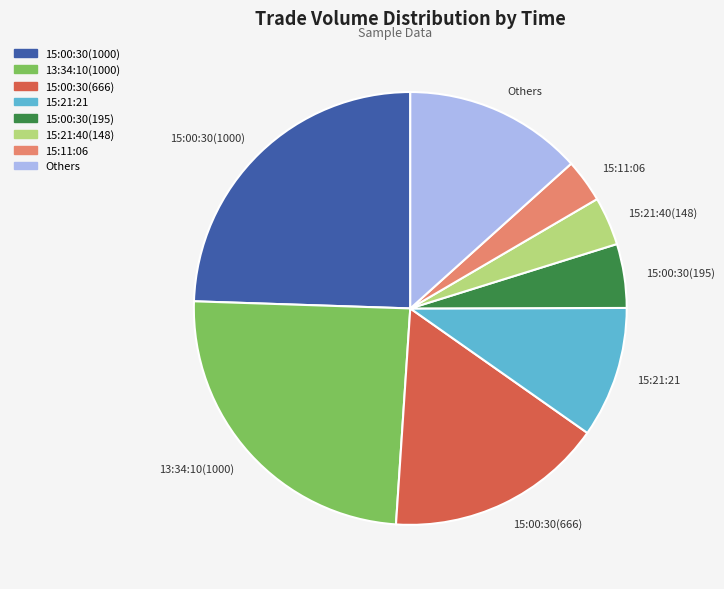

Combined, do 13:34:10(1000) and 15:00:30(666) account for over 50%?

No